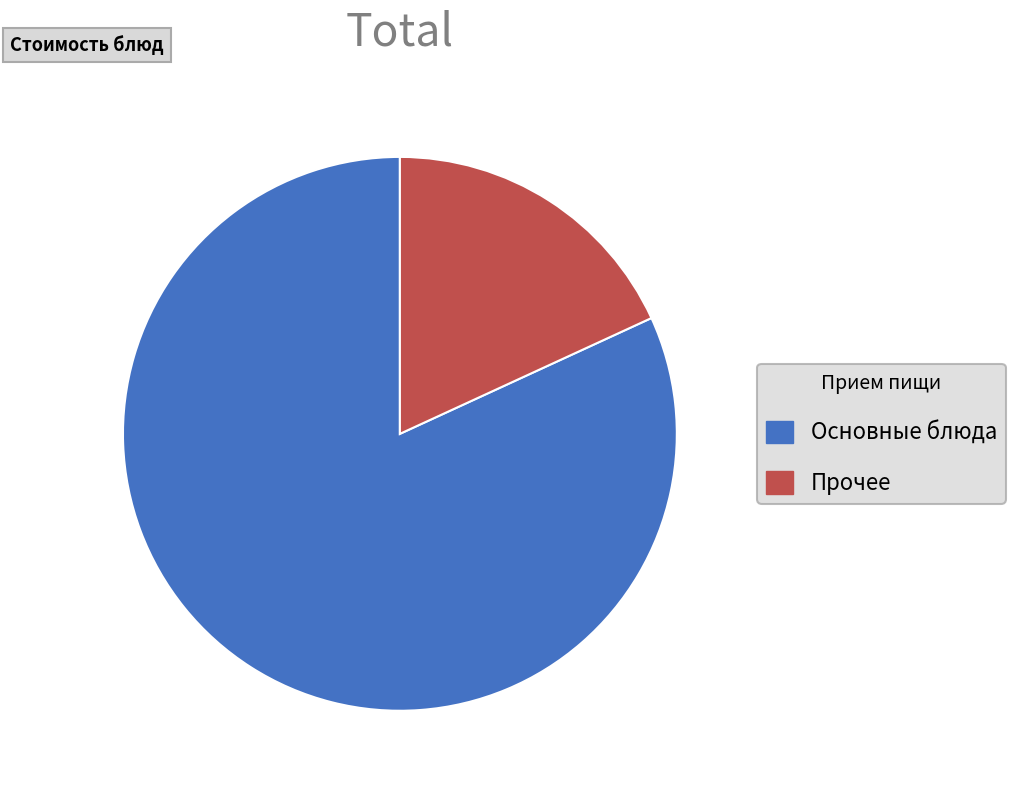

Is there a majority slice in this chart?

Yes